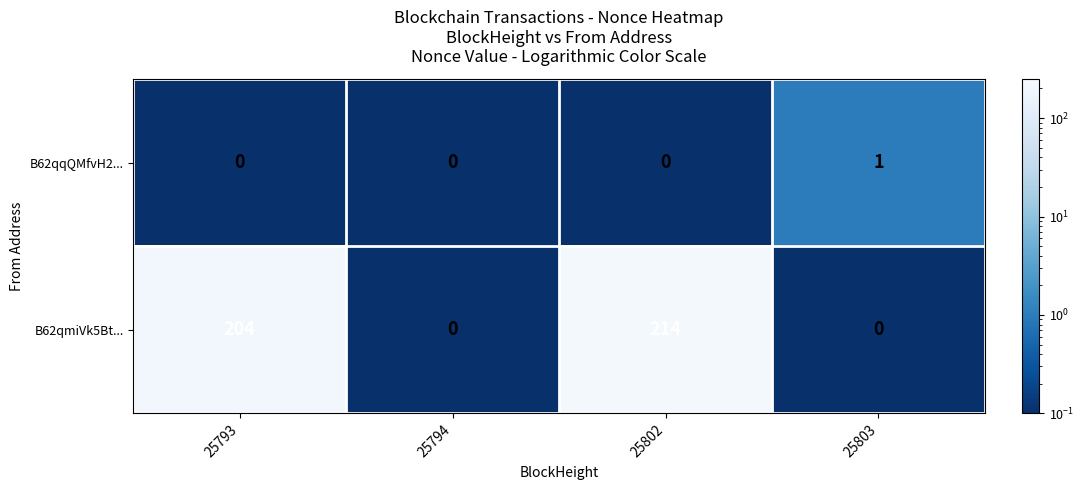

What is the sum of all B62qmiVk5Bt... values?

418